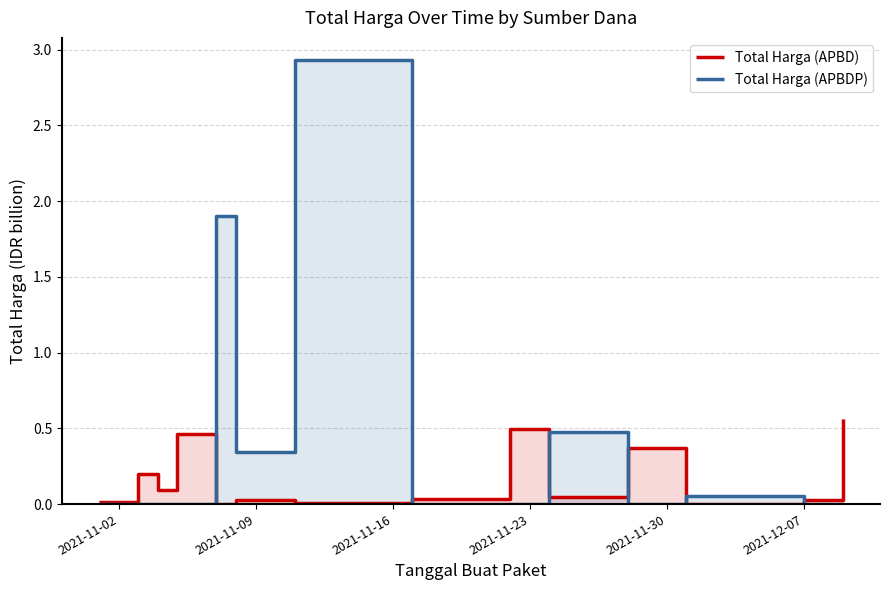

Which series has the largest total across all categories?

Total Harga (APBDP)